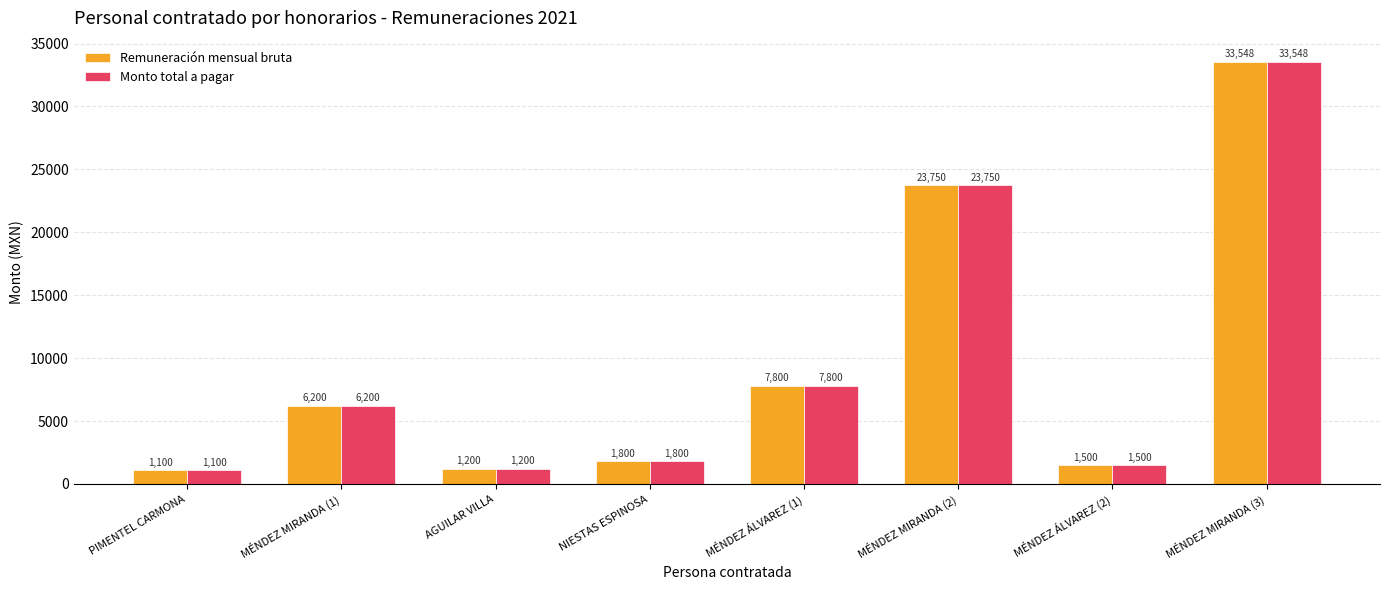

What is the total value across all series at MÉNDEZ ÁLVAREZ (1)?

15600